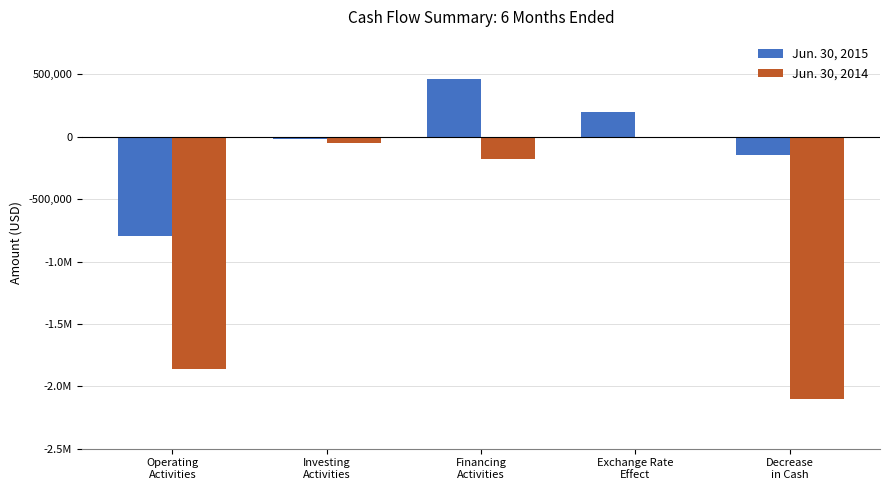

Rank the categories by Jun. 30, 2015 value from lowest to highest.

Operating
Activities, Decrease
in Cash, Investing
Activities, Exchange Rate
Effect, Financing
Activities